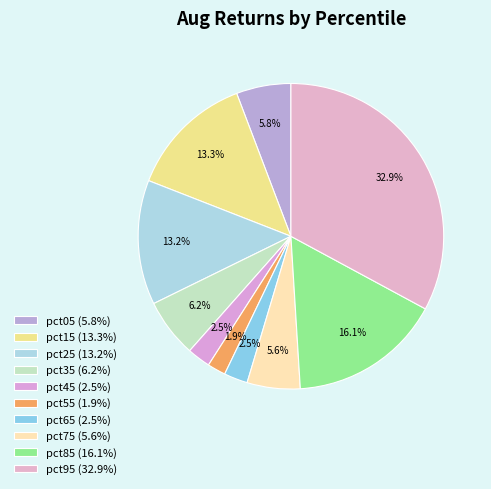

Combined, do pct75 and pct65 account for over 50%?

No